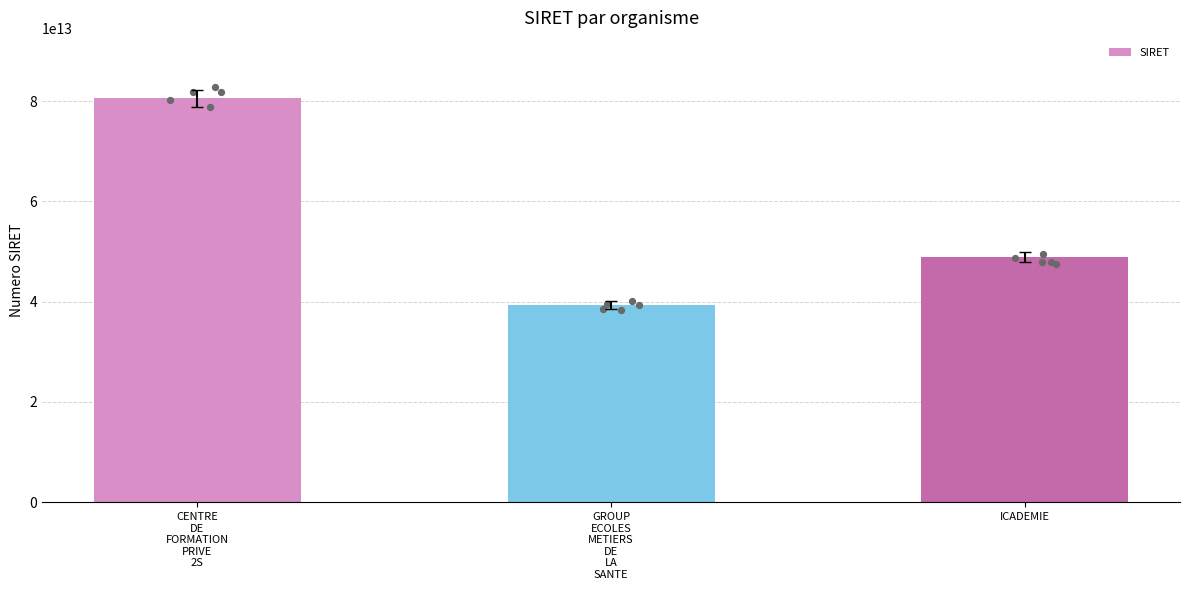

Which has a higher value, GROUP
ECOLES
METIERS
DE
LA
SANTE or ICADEMIE?

ICADEMIE